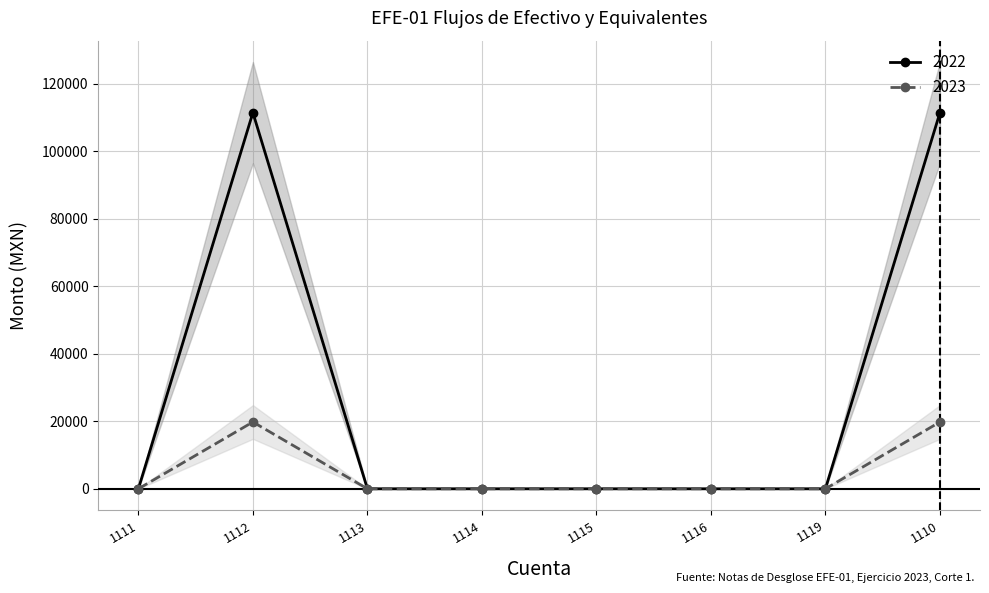

What position from the right is 1115?

4